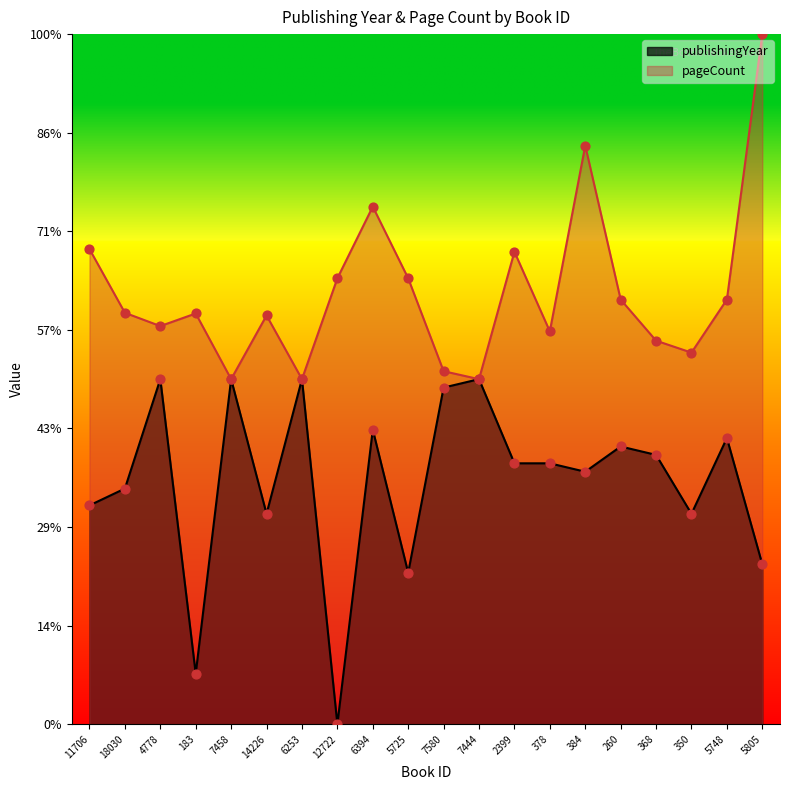

Which series has the widest spread of Y values?

publishingYear